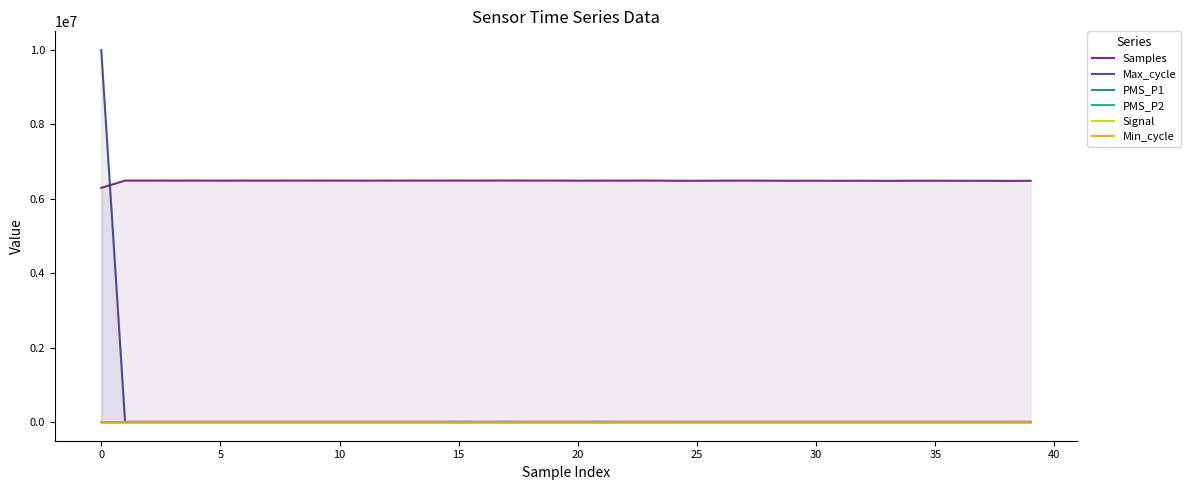

Which series has the largest total across all categories?

Samples